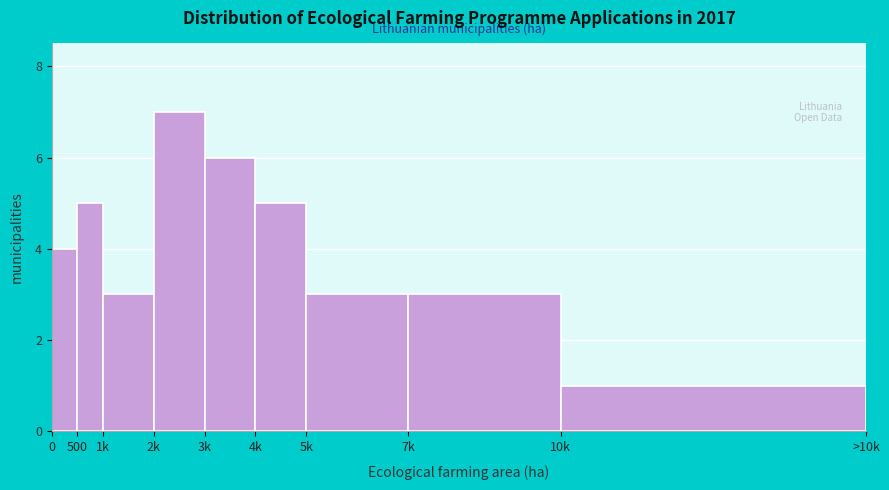

Reading left to right, transcribe all the data shown in this chart.

4	5	3	7	6	5	3	3	1